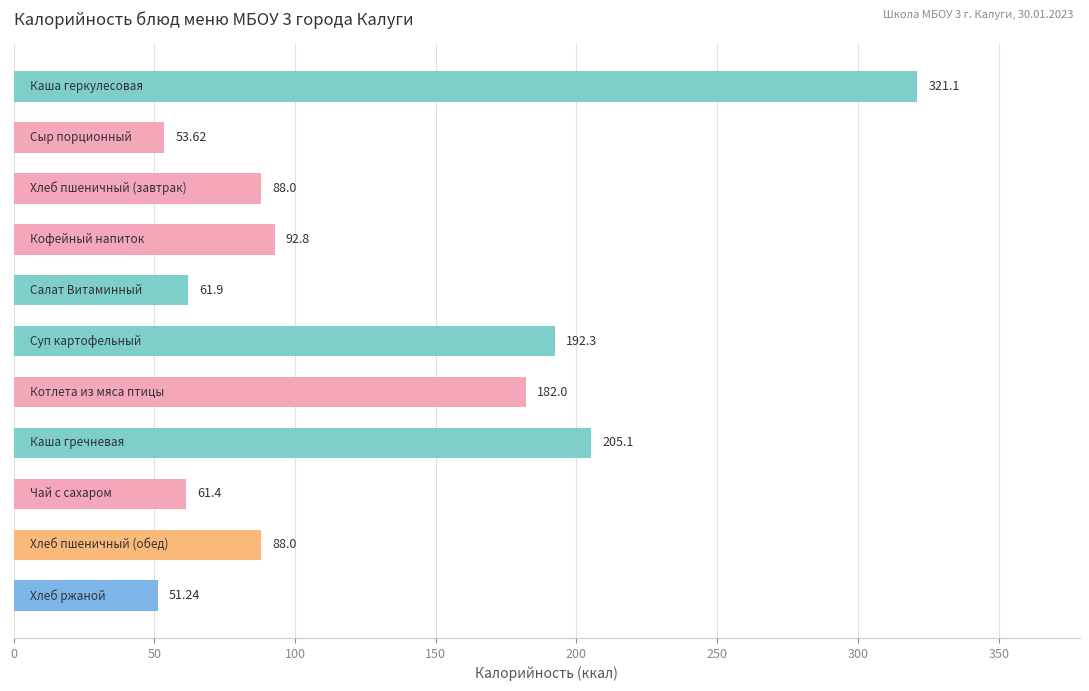

How many values are below 88?

4